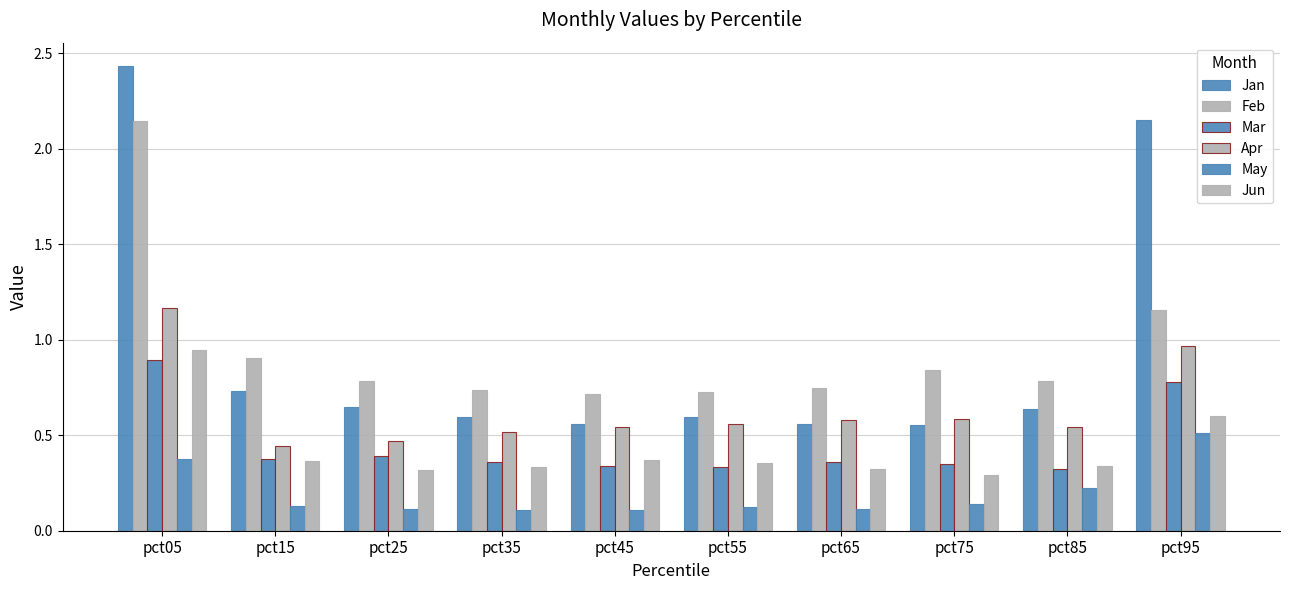

Reading right to left, list all the values displayed in this chart.

Jan: 2.1	0.6	0.6	0.6	0.6	0.6	0.6	0.6	0.7	2.4
Feb: 1.2	0.8	0.8	0.7	0.7	0.7	0.7	0.8	0.9	2.1
Mar: 0.8	0.3	0.3	0.4	0.3	0.3	0.4	0.4	0.4	0.9
Apr: 1.0	0.5	0.6	0.6	0.6	0.5	0.5	0.5	0.4	1.2
May: 0.5	0.2	0.1	0.1	0.1	0.1	0.1	0.1	0.1	0.4
Jun: 0.6	0.3	0.3	0.3	0.4	0.4	0.3	0.3	0.4	0.9